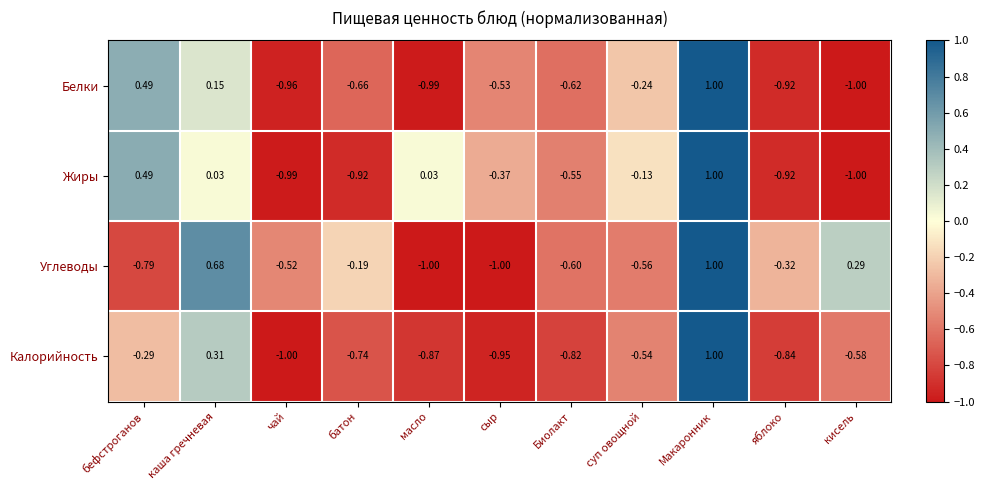

At which category is the sum across all series the highest?

Макаронник